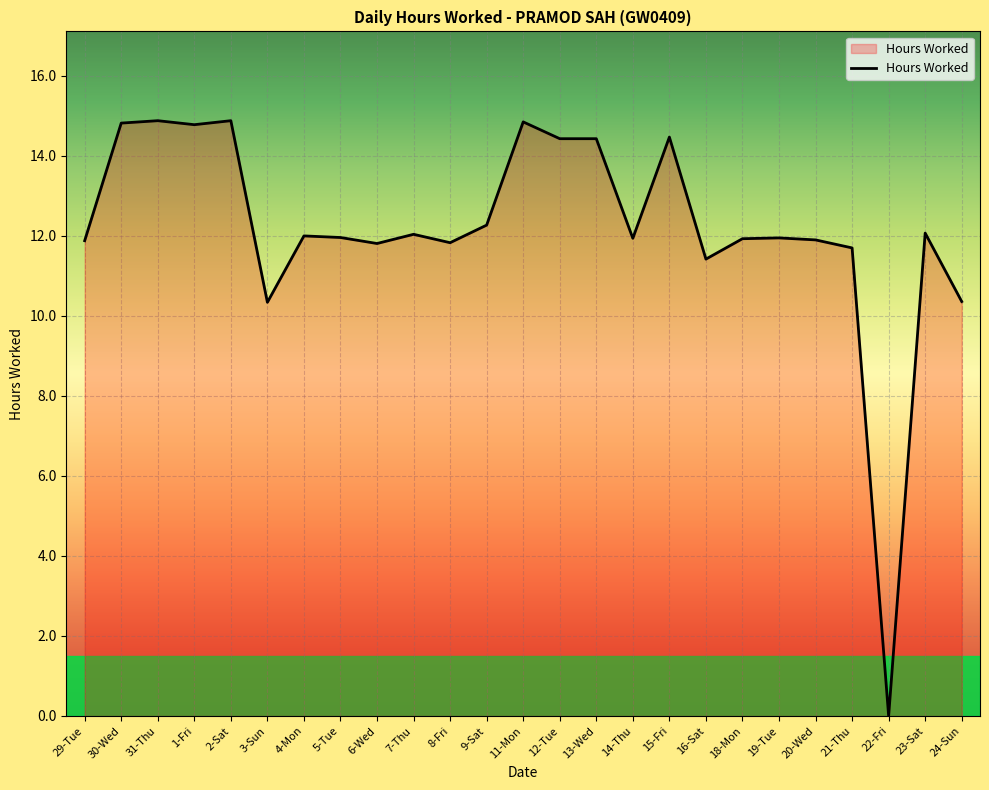

What is the difference between the values at 3-Sun and 23-Sat?

1.7